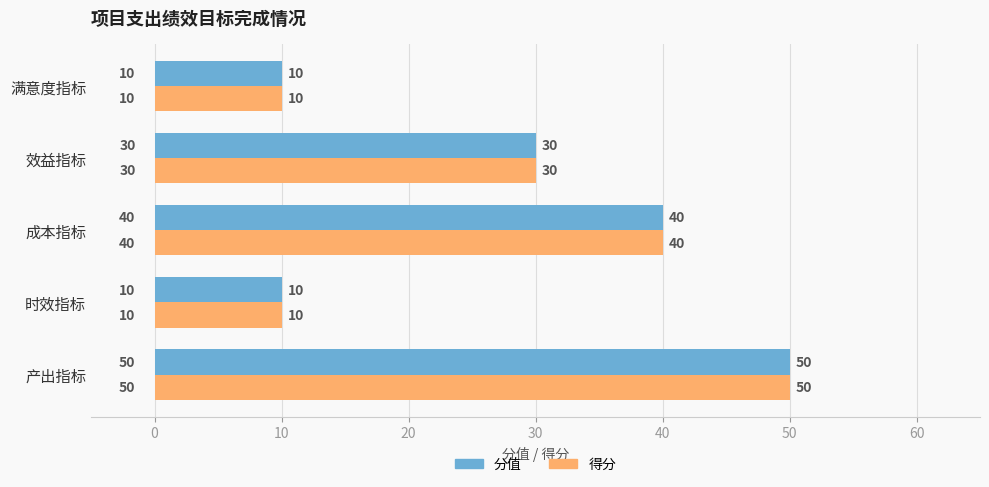

The 得分 series shows 10 at 满意度指标. True or false?

True